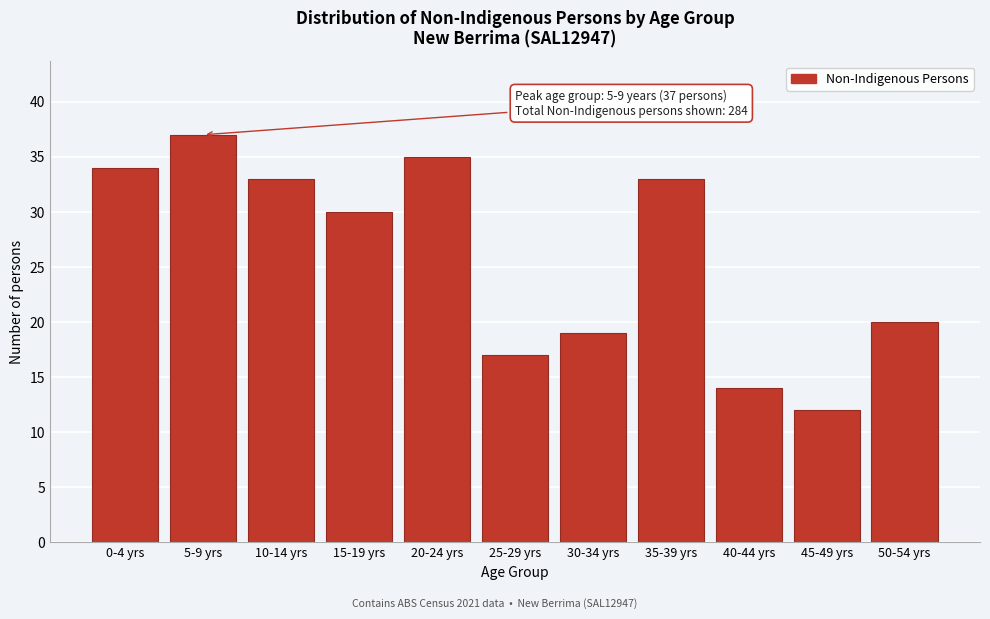

Reading left to right, what are all the values shown in this chart?

0-4 yrs=34	5-9 yrs=37	10-14 yrs=33	15-19 yrs=30	20-24 yrs=35	25-29 yrs=17	30-34 yrs=19	35-39 yrs=33	40-44 yrs=14	45-49 yrs=12	50-54 yrs=20